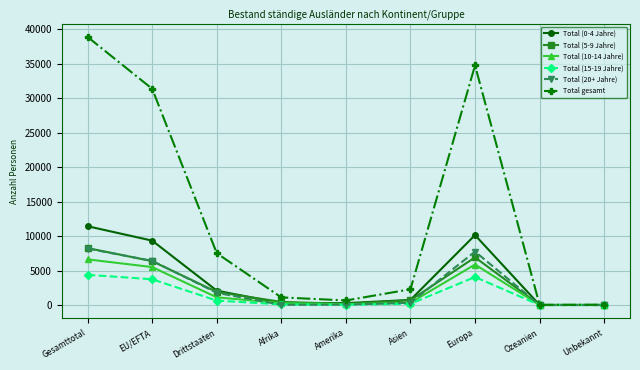

What is the difference between the maximum and minimum values in the Total (5-9 Jahre) series?

8249